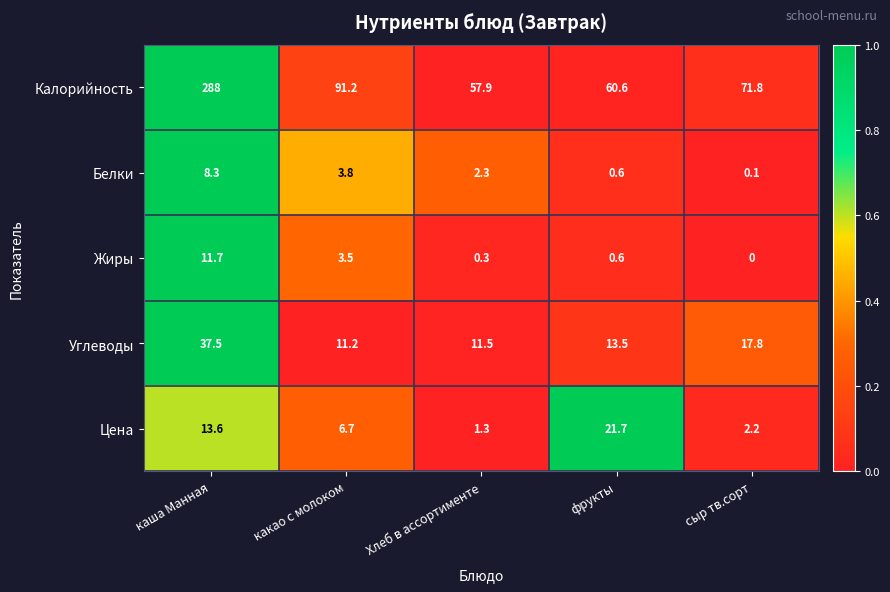

What is the average value of the Белки series?

3.0